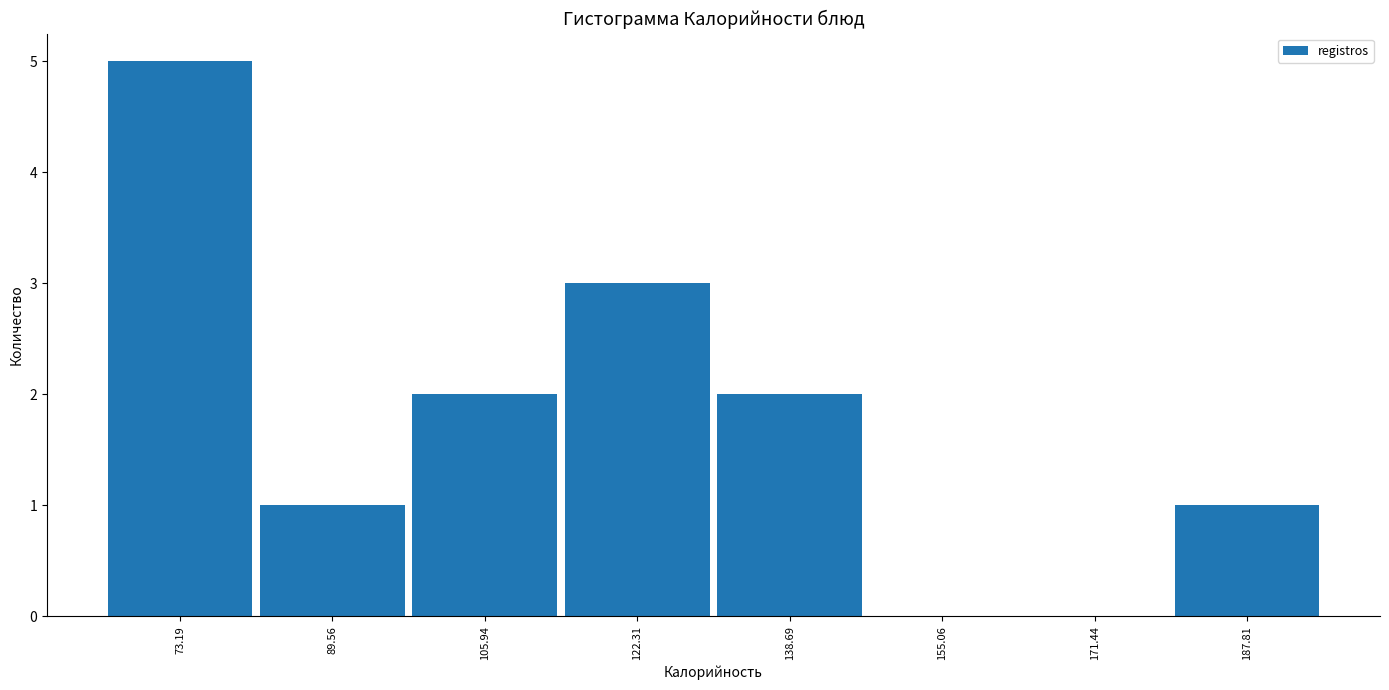

What is the height of the bar covering 82 to 98 on the x-axis? Neither the bar edges nor the heights are printed on the chart, so give them approximately, as read against the axes.

1